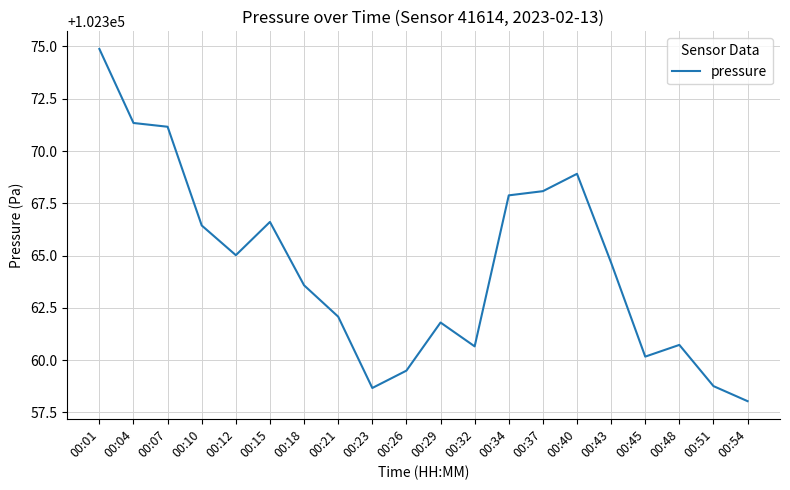

Between 00:32 and 00:10, which is larger?

00:10